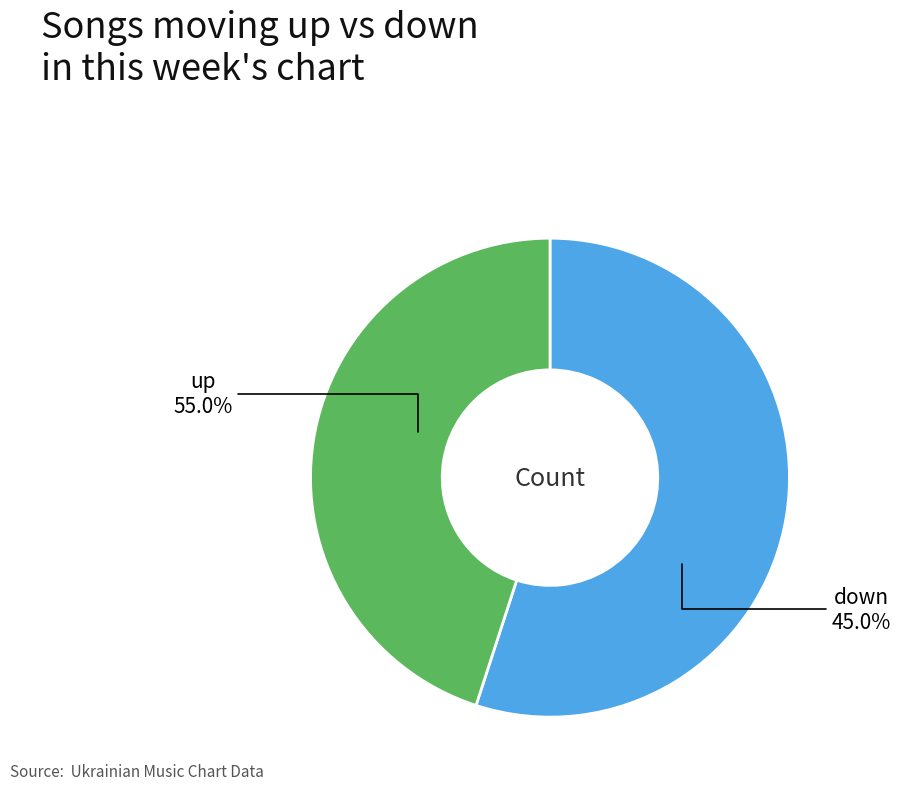

How many segments does this pie chart have?

2